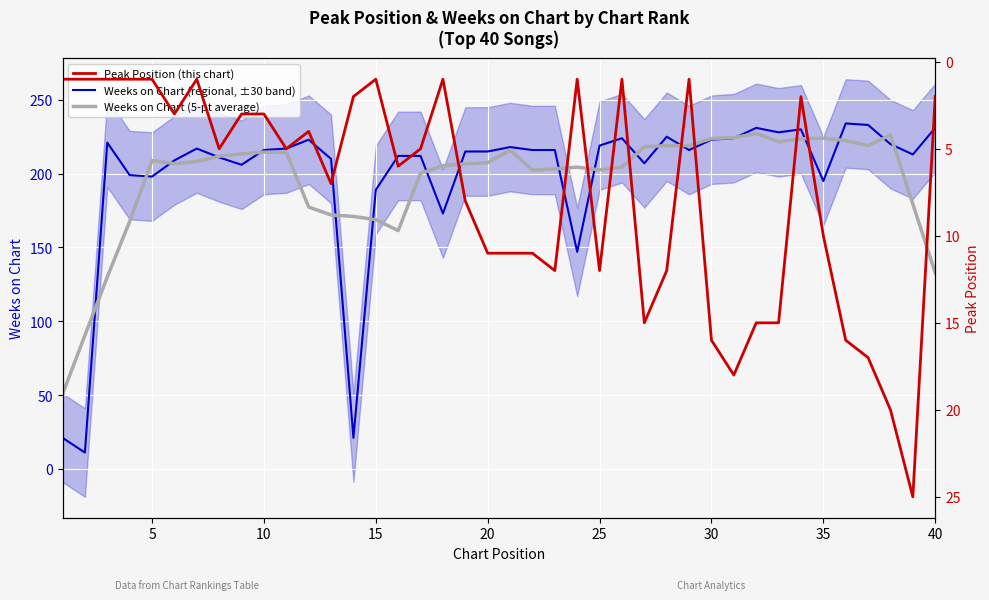

What is the value of the Weeks on Chart (5-pt average) point at the 3rd from the left?

130.0